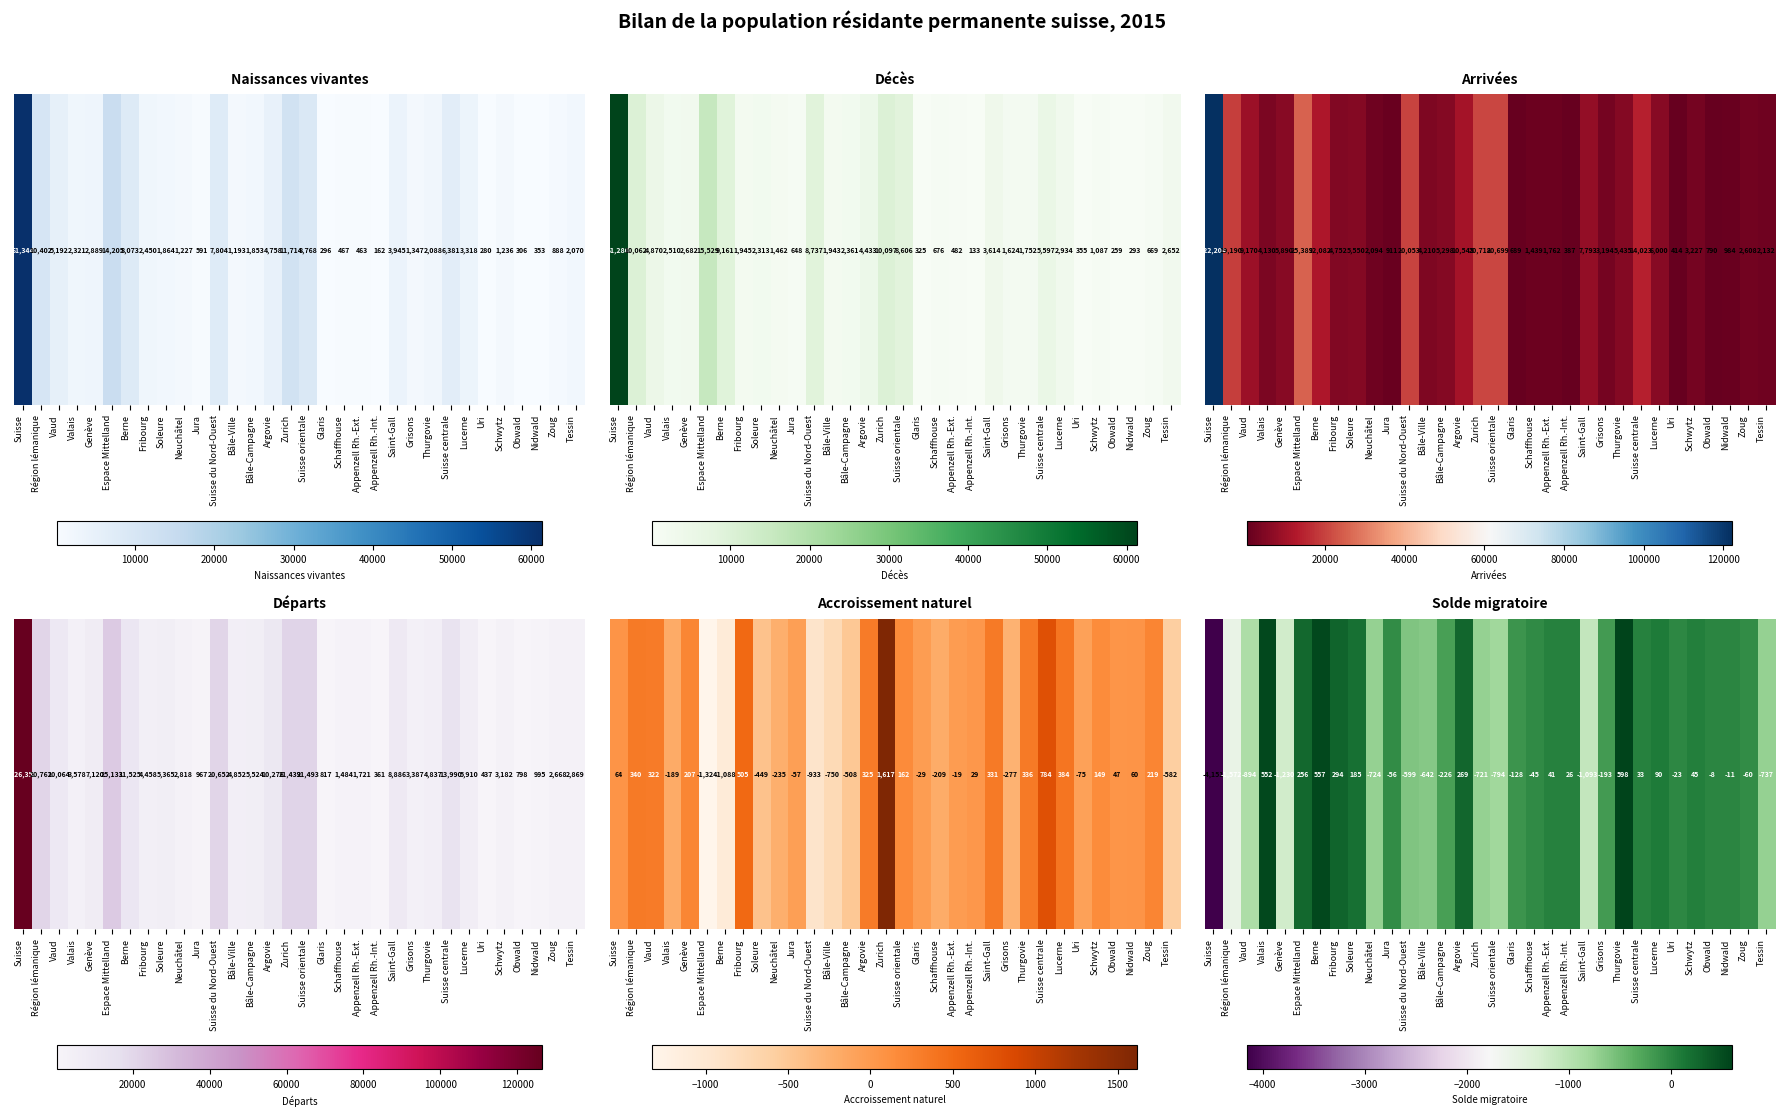

The chart shows a value of -1560 at Suisse. True or false?

False